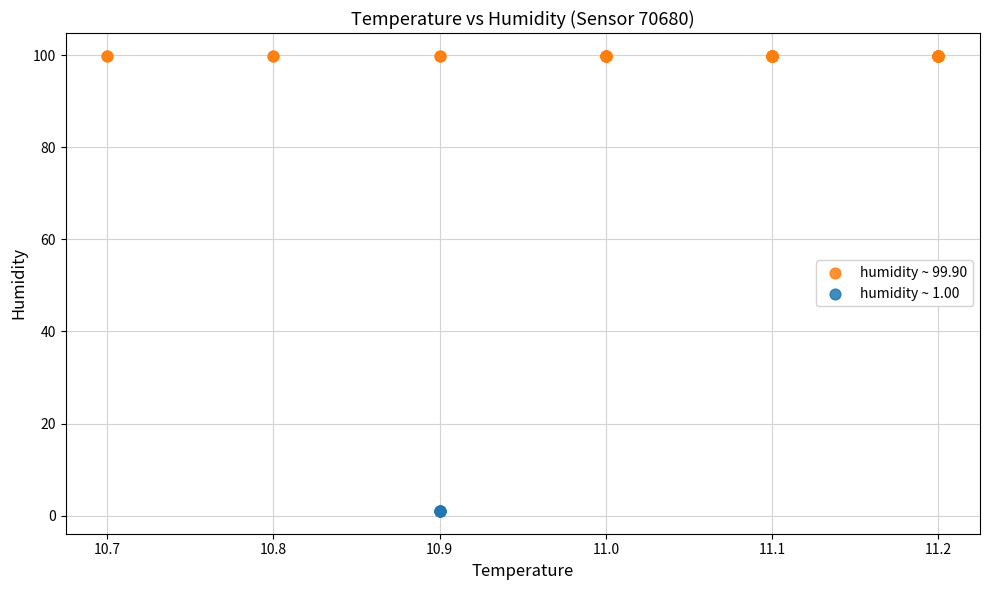

Which series reaches the minimum Y coordinate?

humidity ~ 1.00